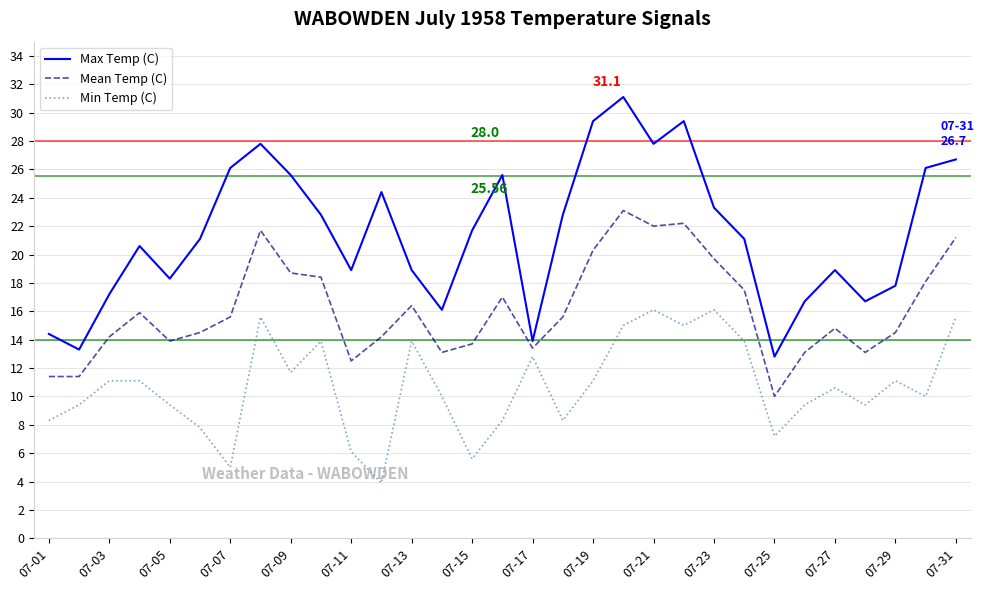

True or false: Min Temp (C) and Max Temp (C) cross at least once.

False